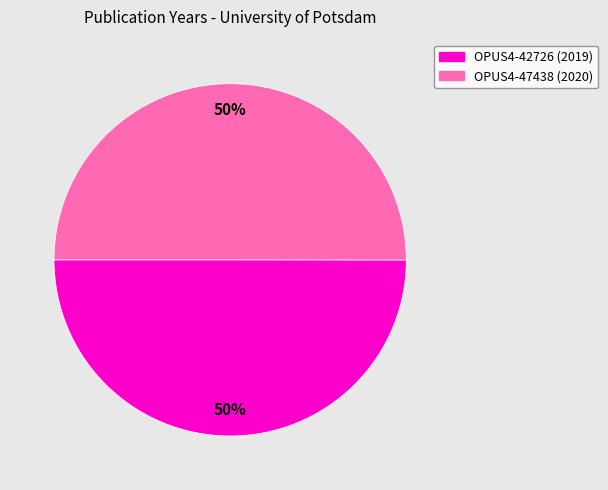

To the nearest percent, what is the average slice percentage?

50%